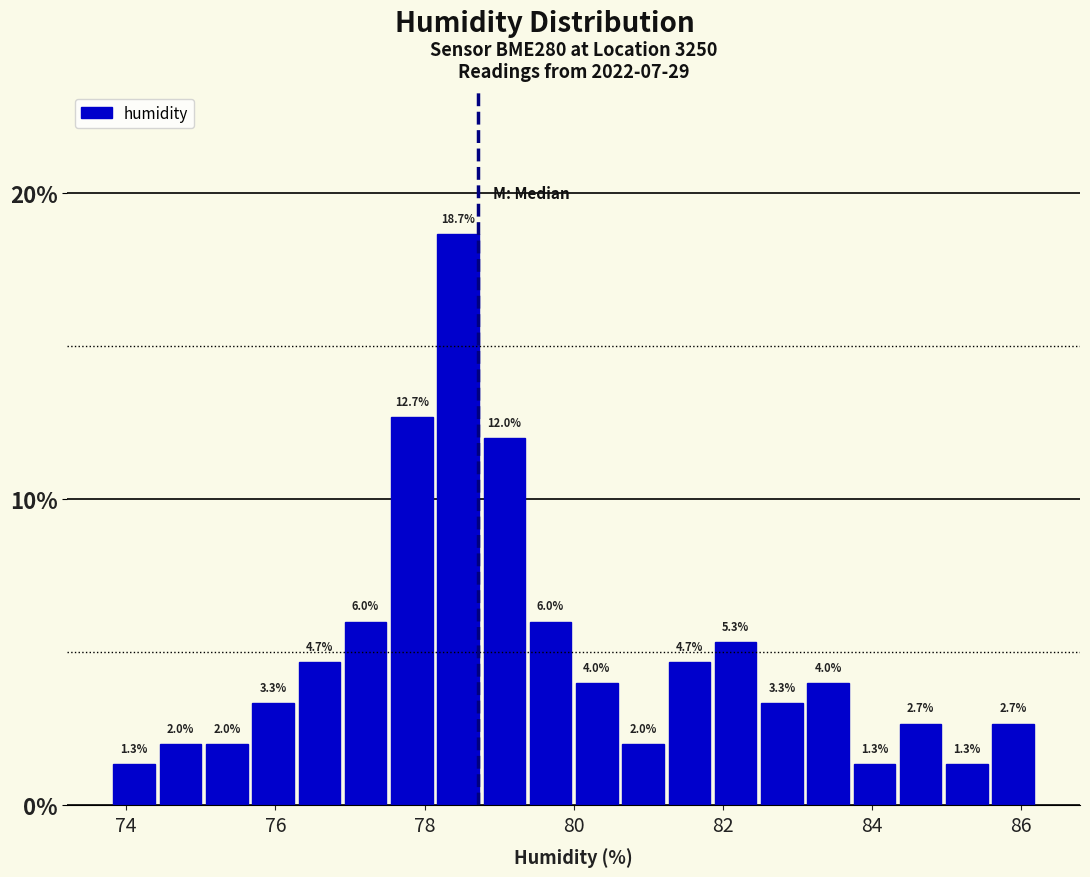

Around what value on the x-axis is the tallest bar? Give the approximate position of its centre, as read against the axis.

78.4